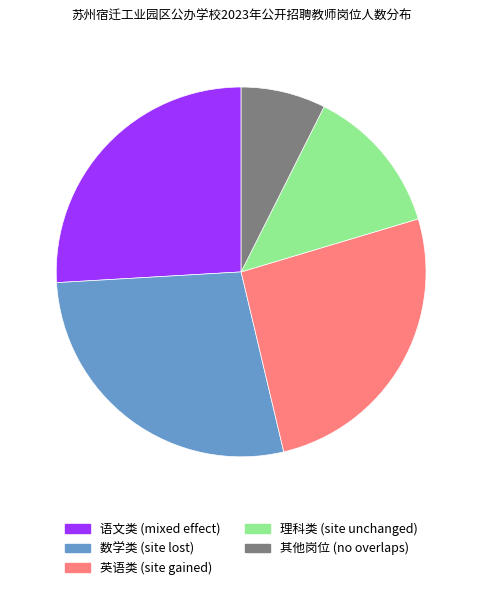

Is there a majority slice in this chart?

No